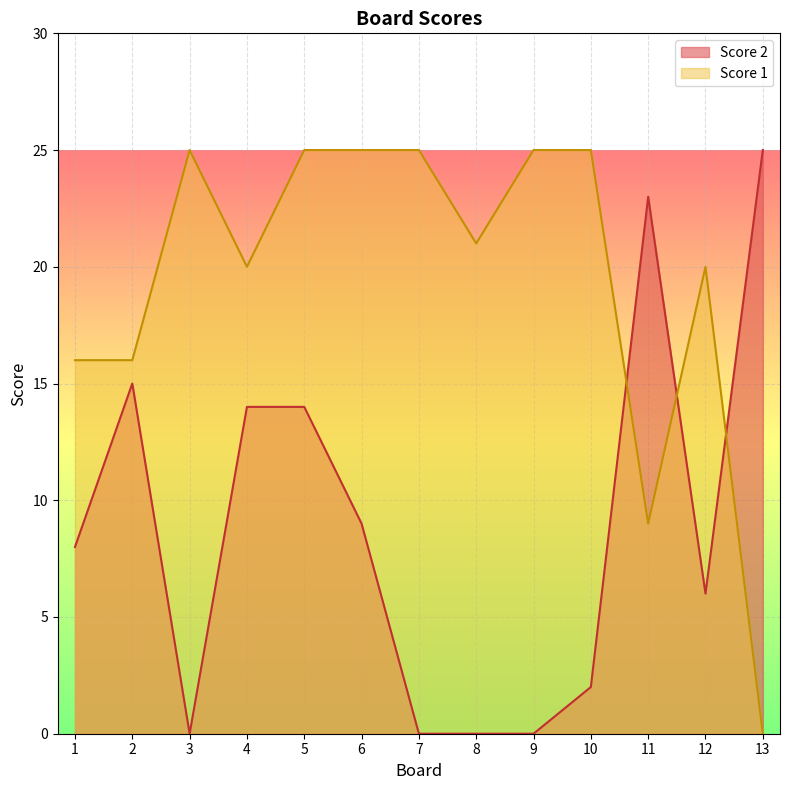

Which series has the largest total across all categories?

Score 1